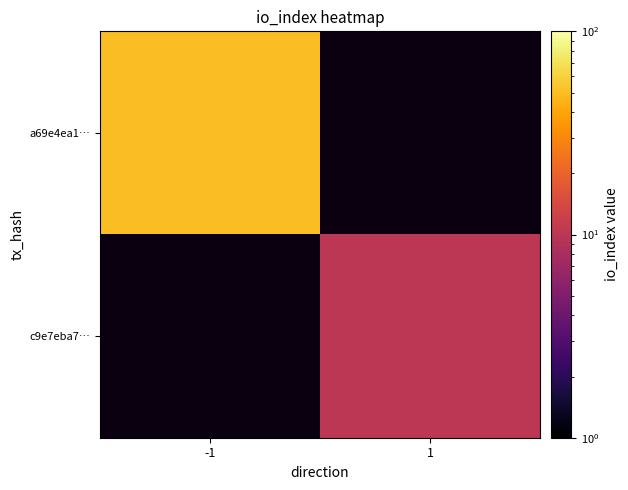

How many values in c9e7eba7… are above zero?

1